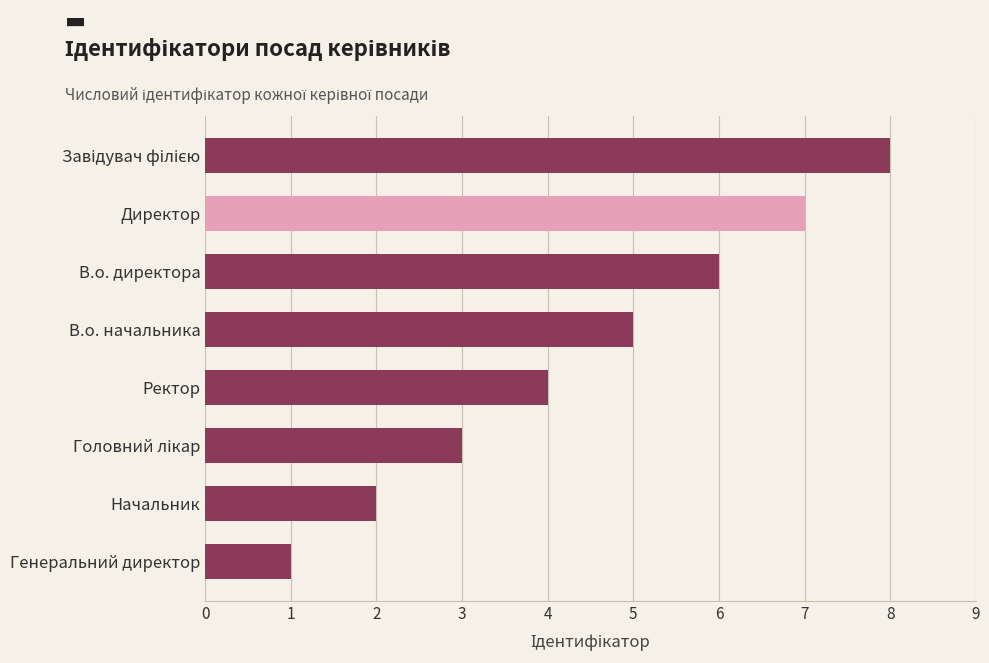

What value does the data have at Ректор?

4